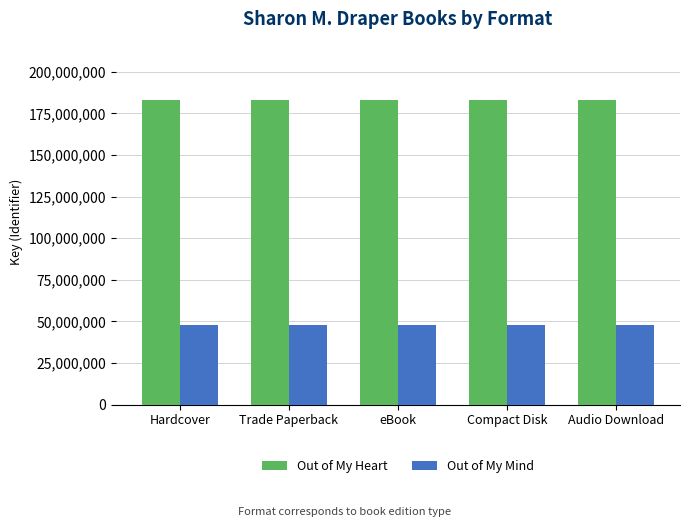

What is the spread (max minus min) of values at eBook?

135355561